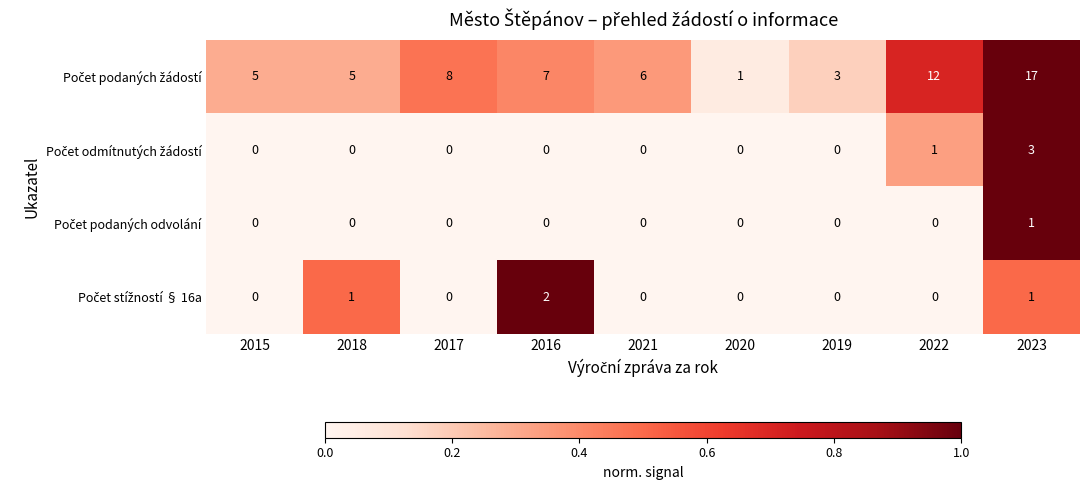

What is the greatest value displayed?

17